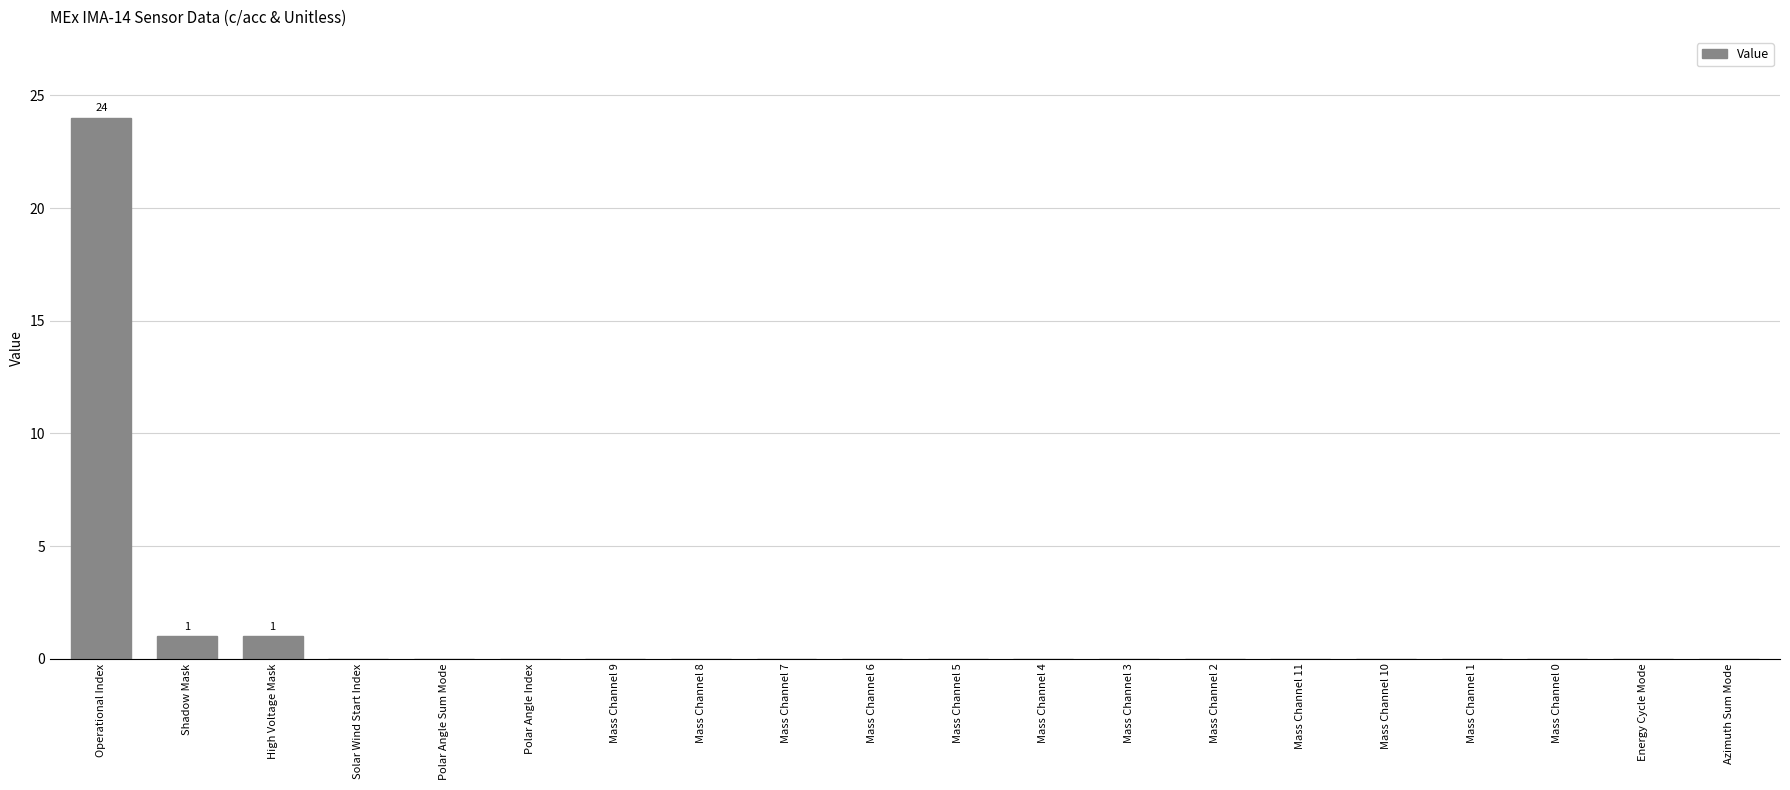

What is the change in value from Operational Index to Mass Channel 9?

-24